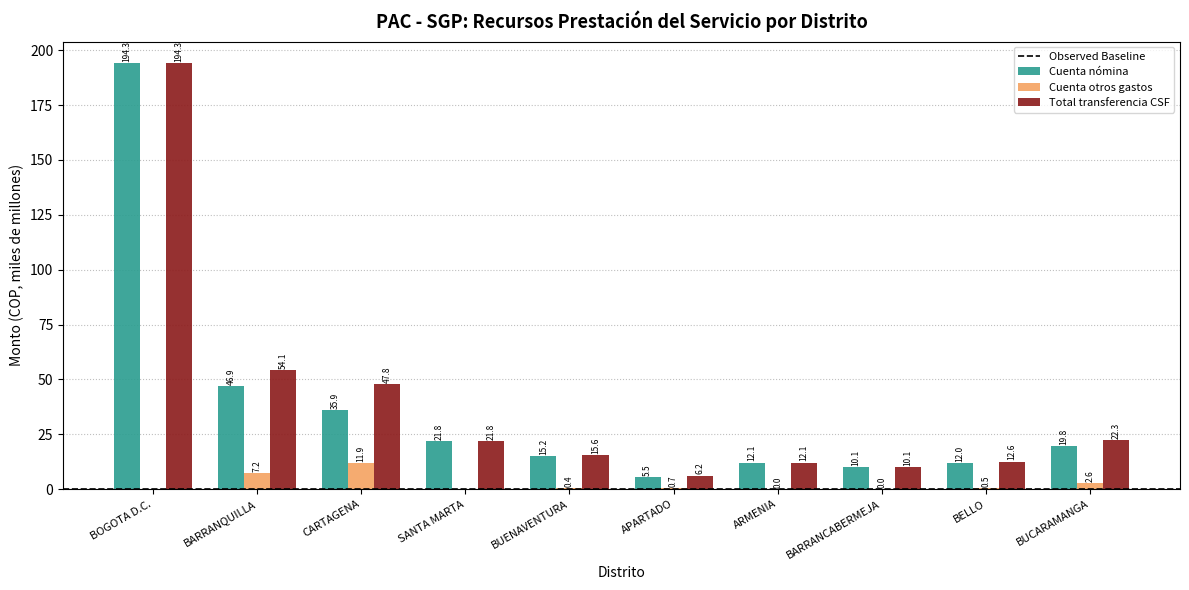

At which category does the chart reach its peak across all series?

BOGOTA D.C.